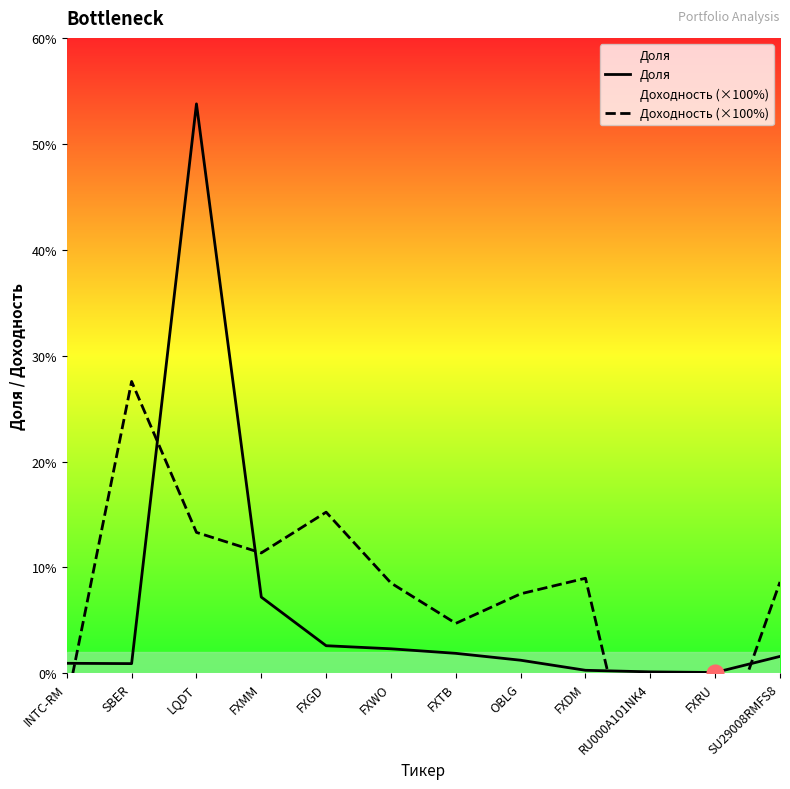

What is the spread (max minus min) of values at FXMM?

4.2